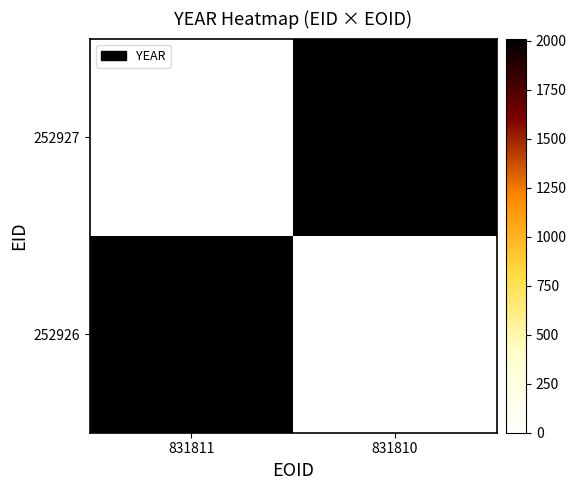

At 831810, list the series in order from smallest to largest.

252926, 252927